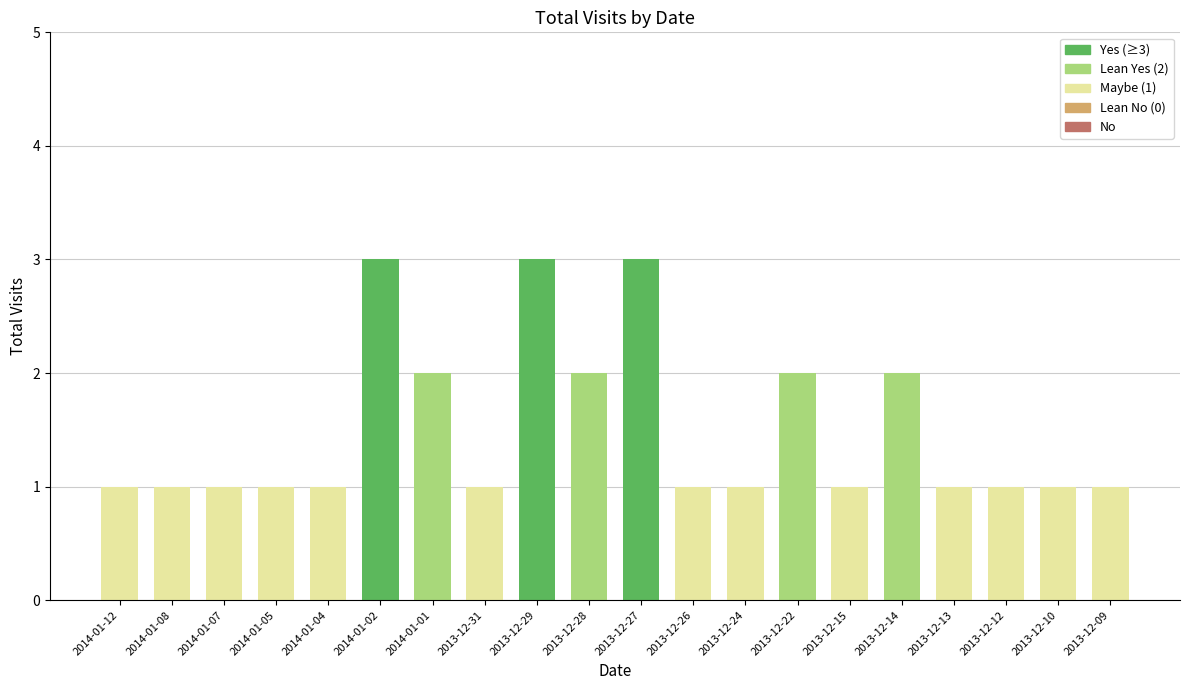

The chart shows a value of 3 at 2014-01-02. True or false?

True